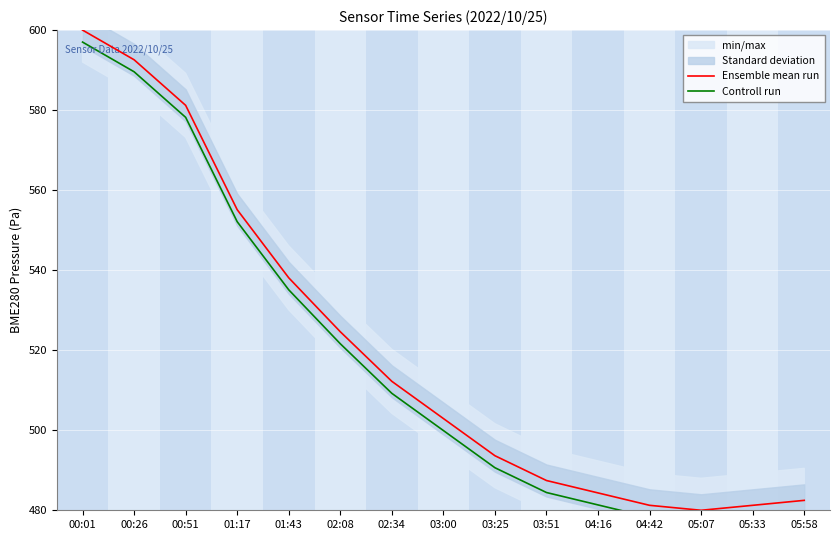

At how many categories does at least one series exceed 520?

6